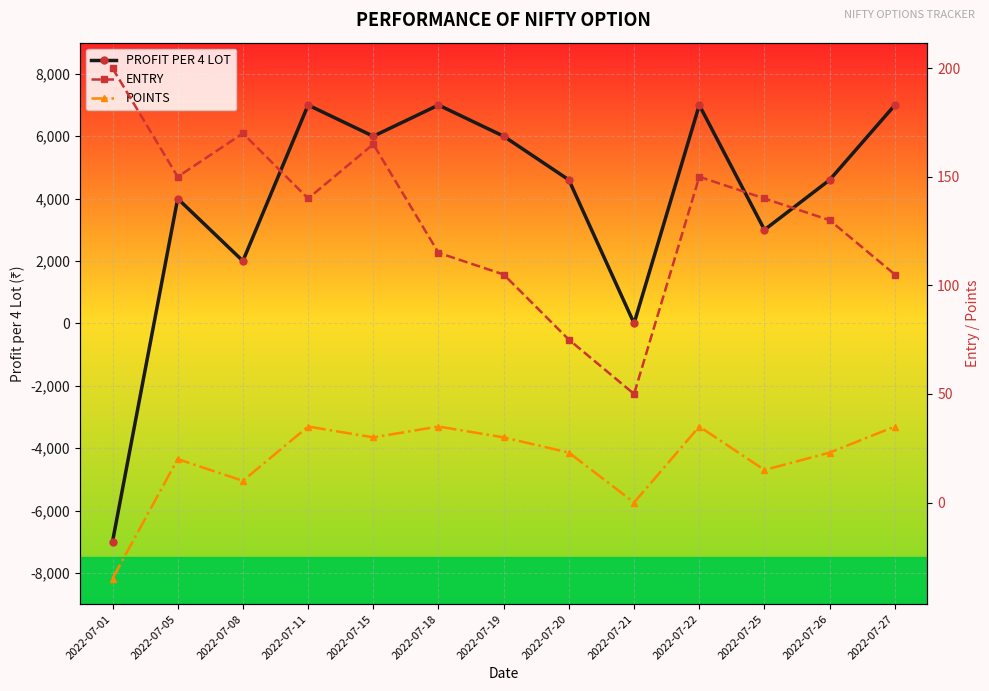

Between which two adjacent categories do POINTS and PROFIT PER 4 LOT first intersect?

2022-07-01 and 2022-07-05